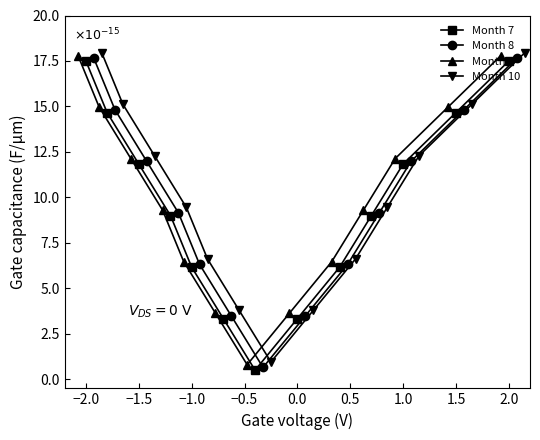

True or false: Month 10 and Month 8 cross at least once.

False